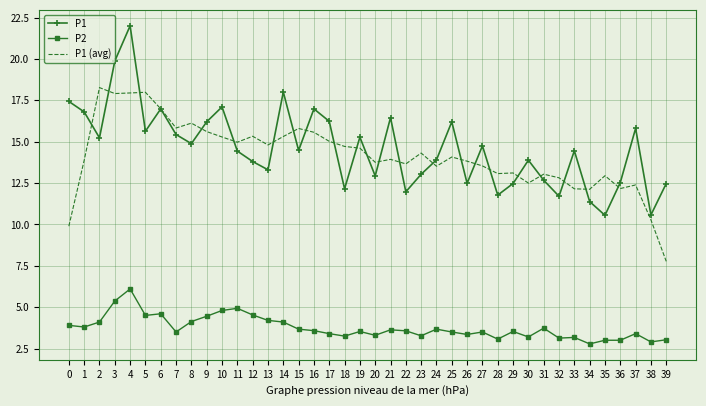

List the series in order of their peak value, highest first.

P1, P1 (avg), P2